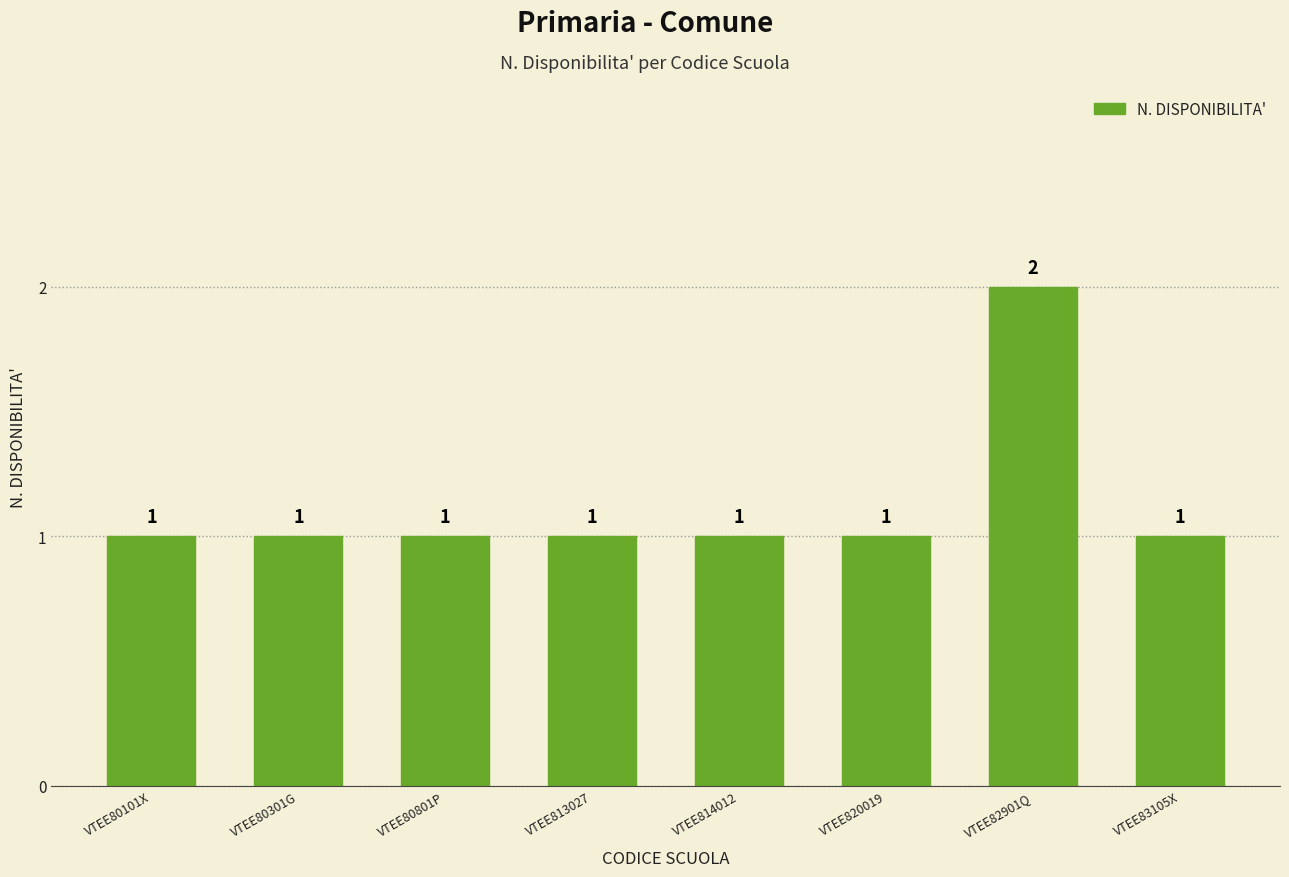

Reading left to right, list all the values displayed in this chart.

VTEE80101X=1	VTEE80301G=1	VTEE80801P=1	VTEE813027=1	VTEE814012=1	VTEE820019=1	VTEE82901Q=2	VTEE83105X=1